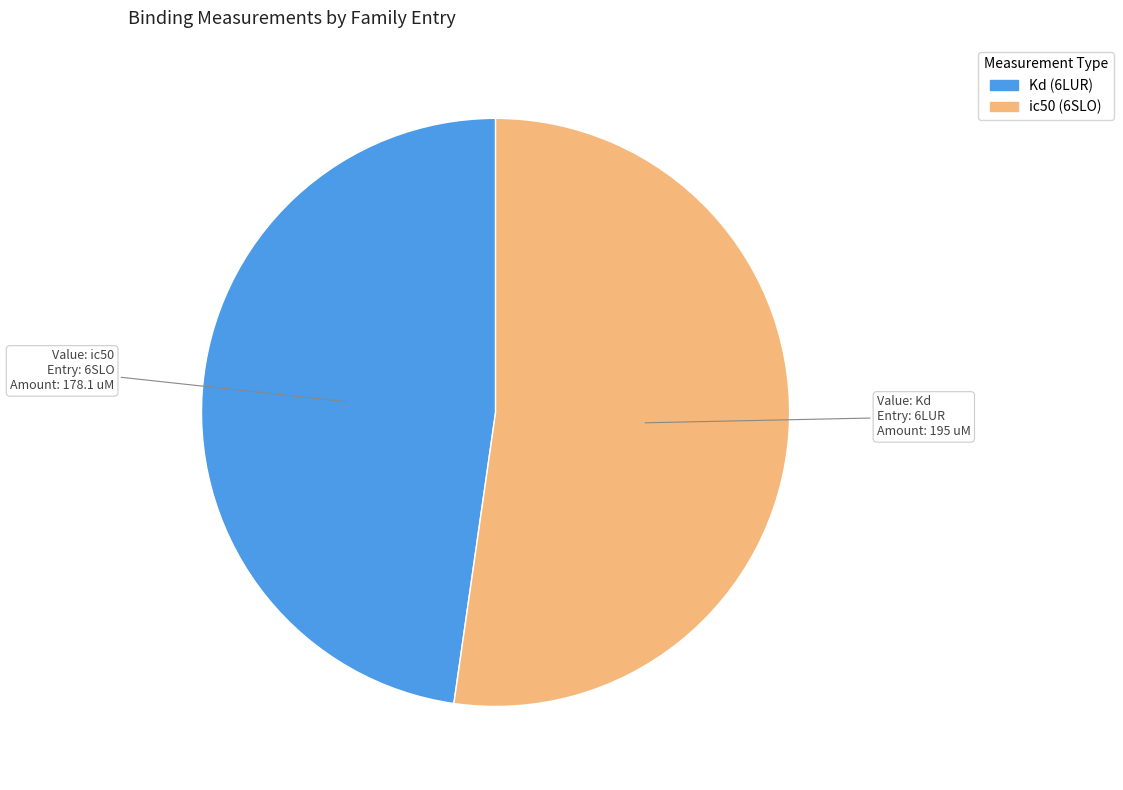

Is there any slice that represents more than half of the pie?

Yes